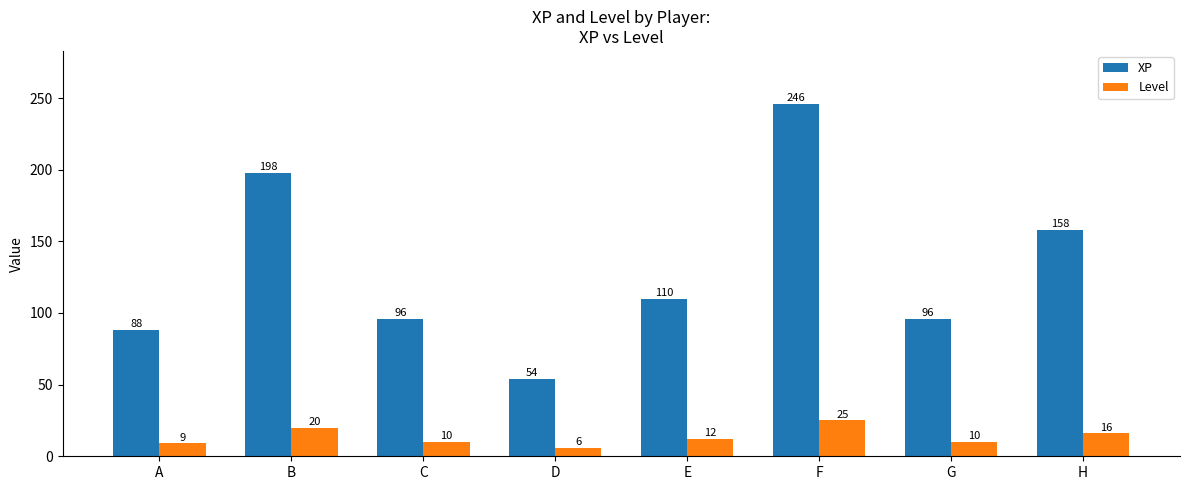

Read the Level value at F.

25